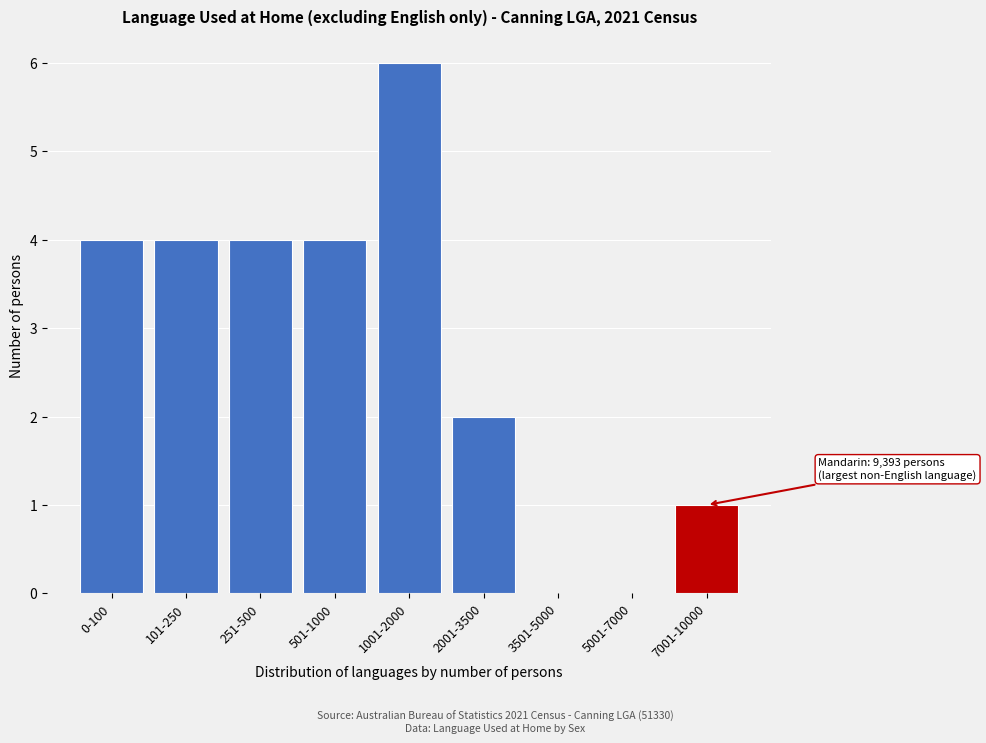

Reading left to right, list all the values displayed in this chart.

0-100=4	101-250=4	251-500=4	501-1000=4	1001-2000=6	2001-3500=2	3501-5000=0	5001-7000=0	7001-10000=1